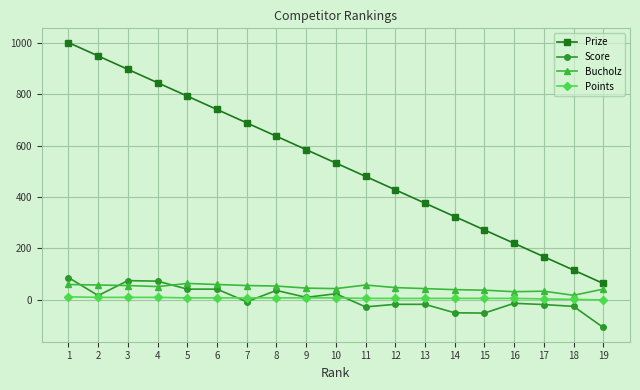

At which category does the chart reach its minimum across all series?

19